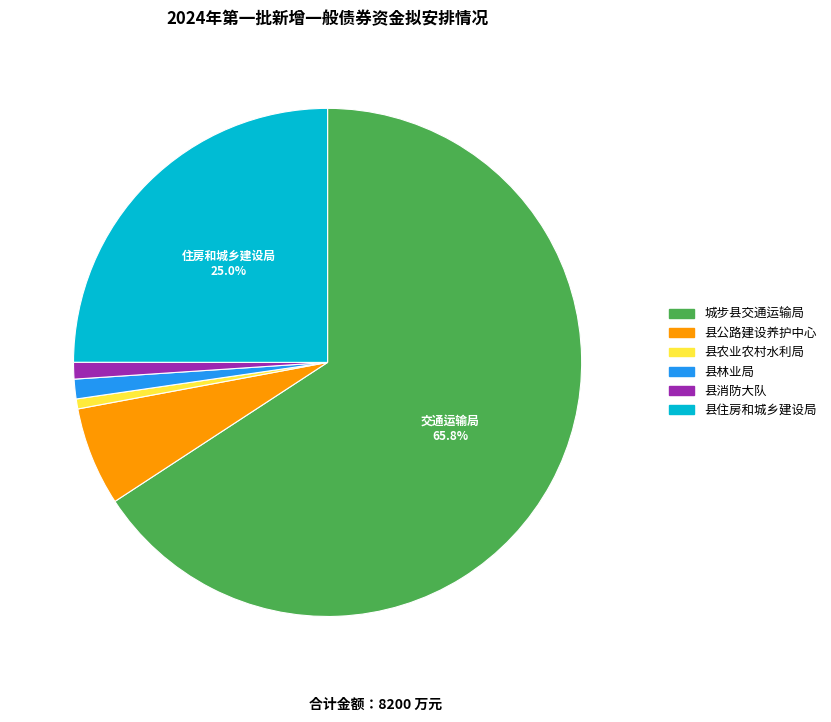

To the nearest percent, what percentage of the pie is 城步县交通运输局?

66%